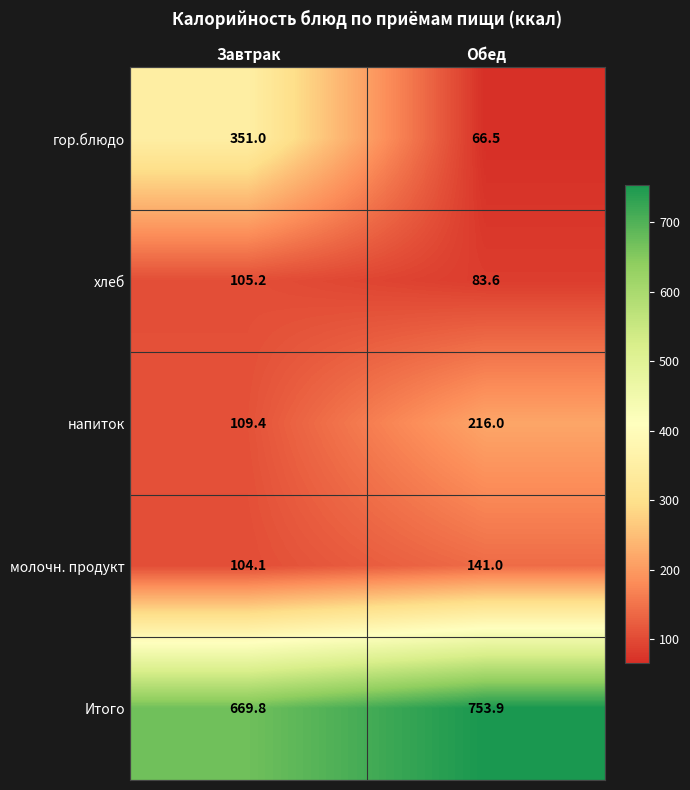

Which category has the highest value in the напиток series?

Обед